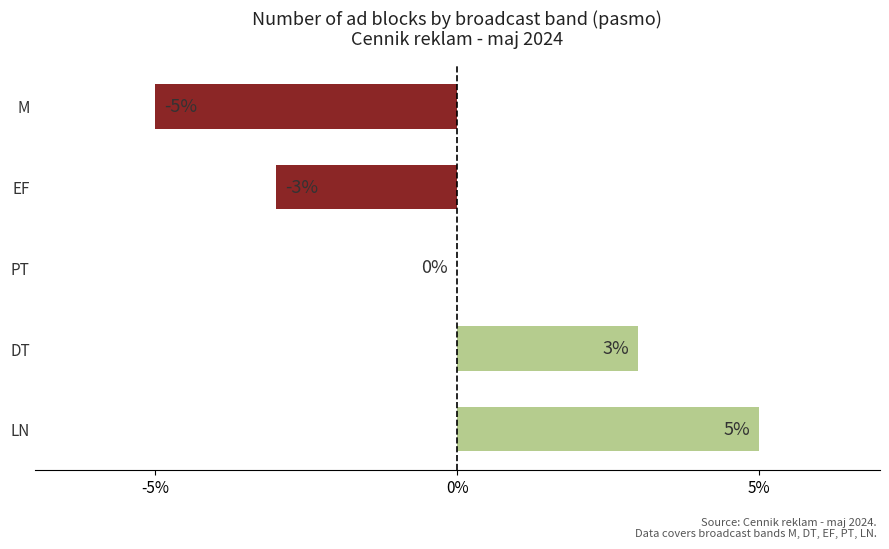

Which has a higher value, LN or DT?

LN